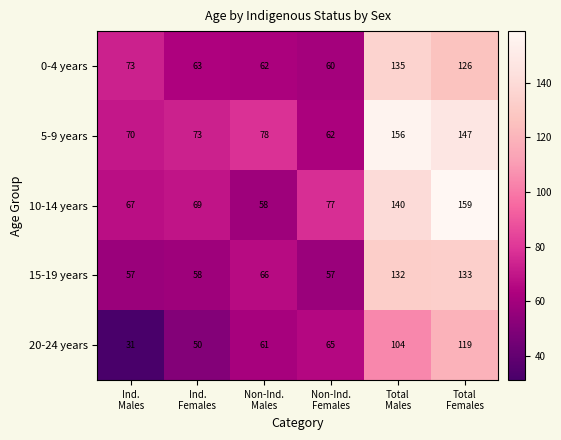

What is the difference between the maximum and minimum values in the 0-4 years series?

75